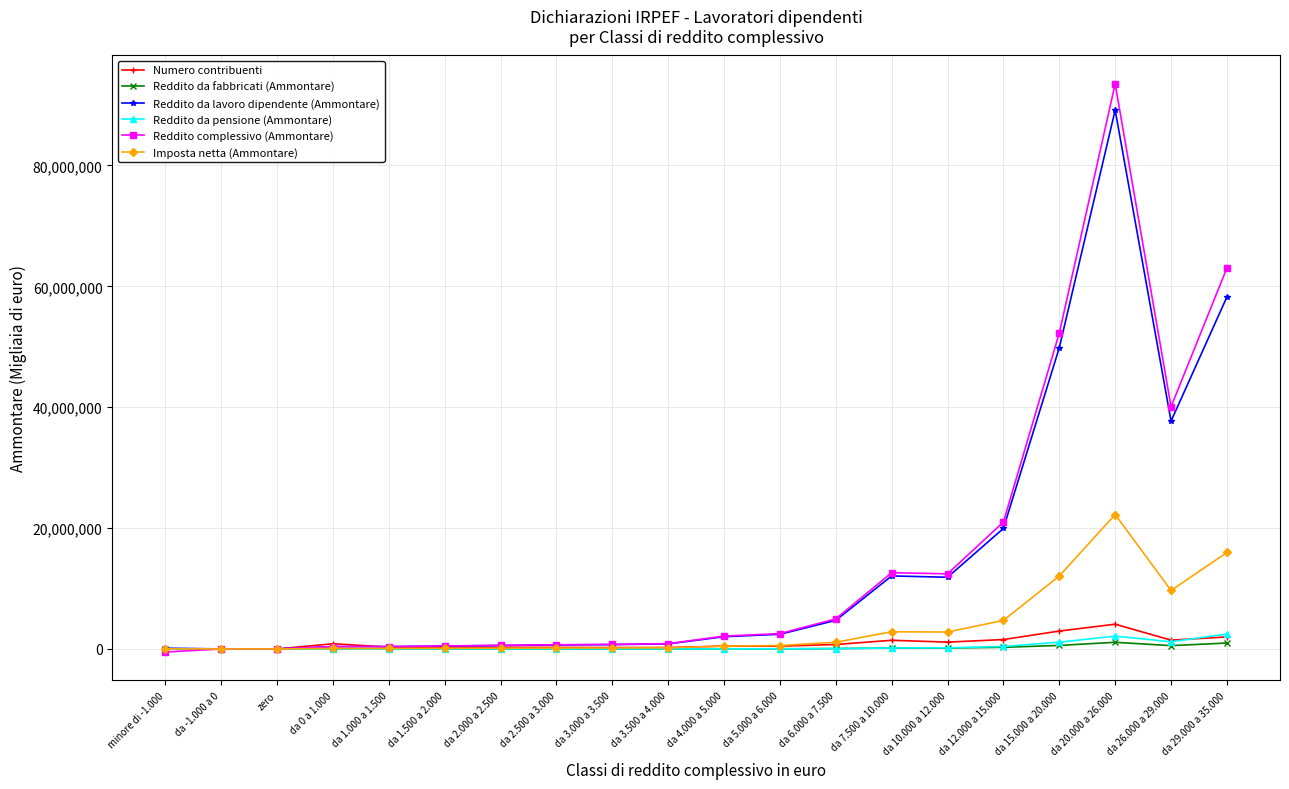

Is the value of Imposta netta (Ammontare) at da 10.000 a 12.000 greater than the value of Reddito da lavoro dipendente (Ammontare) at da 15.000 a 20.000?

No